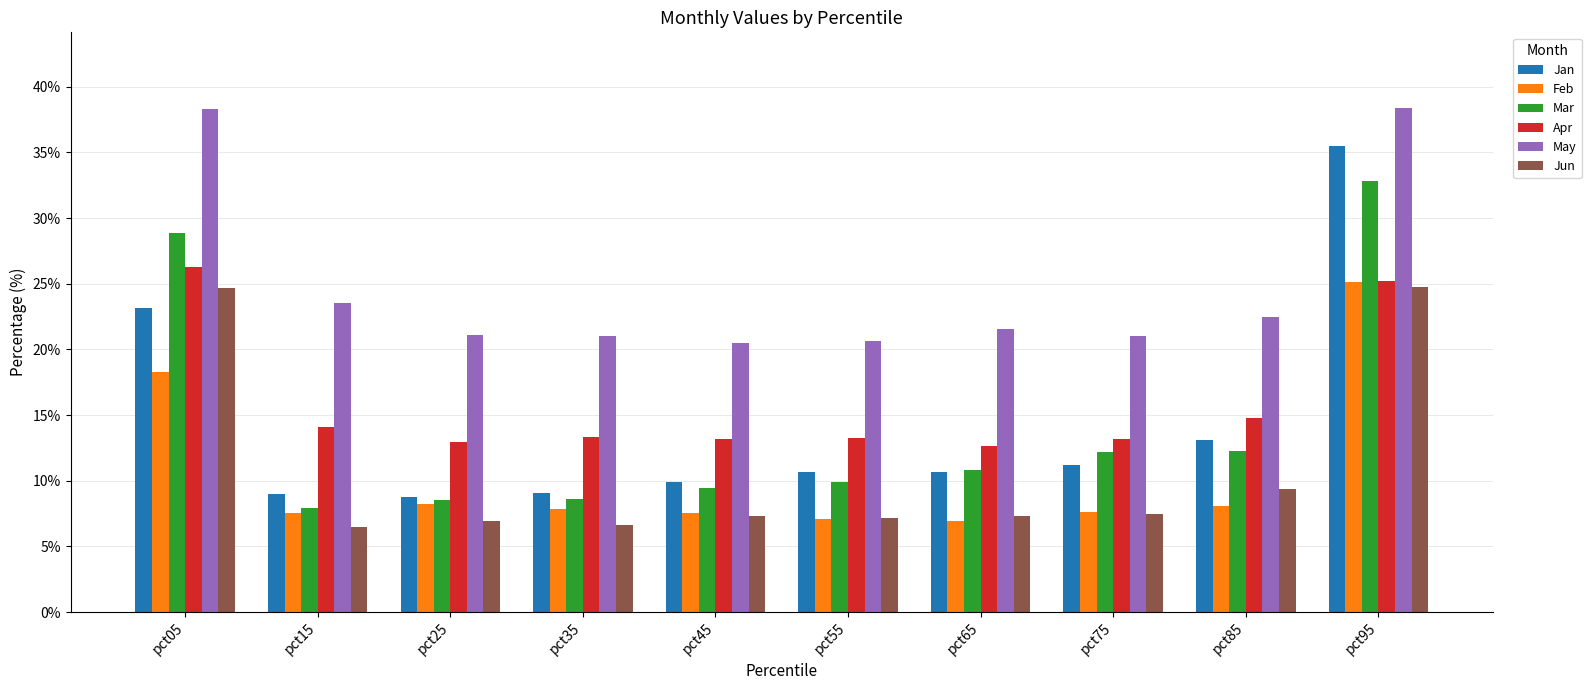

Is the value of Mar at pct35 greater than the value of Jun at pct55?

Yes